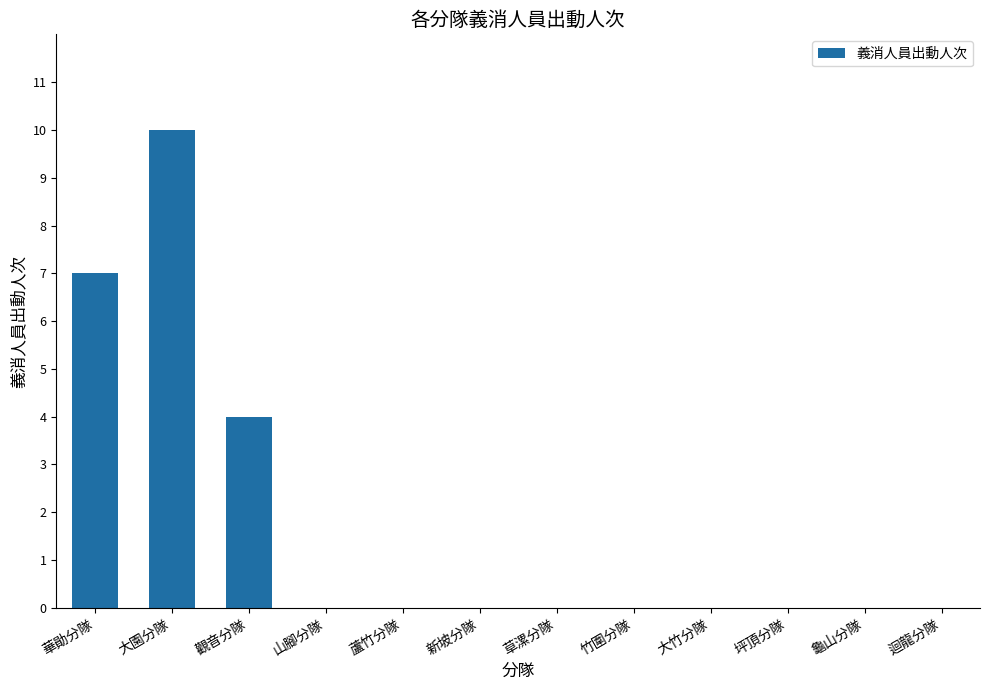

Are the bars horizontal?

No